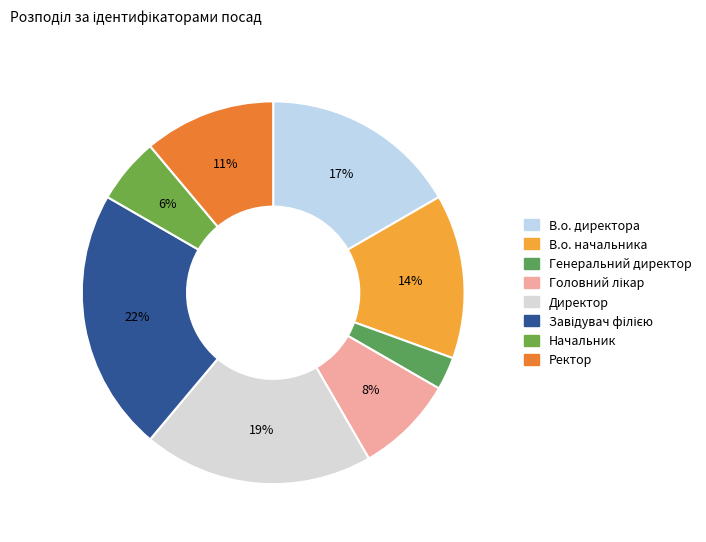

What is the largest slice in the pie chart?

Завідувач філією